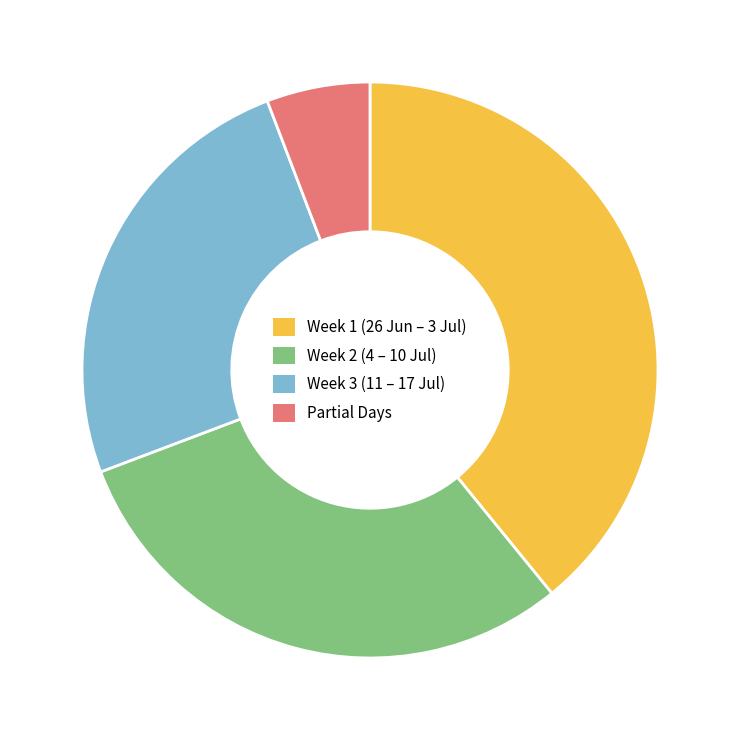

Between Partial Days and Week 2 (4 – 10 Jul), which is larger?

Week 2 (4 – 10 Jul)